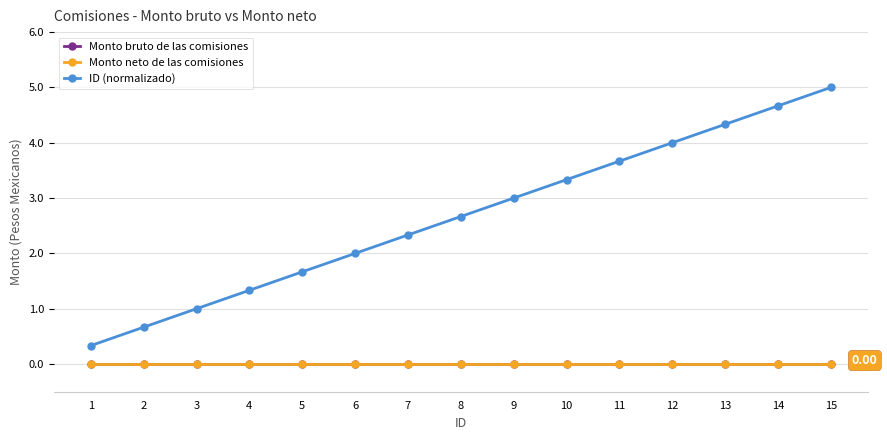

True or false: Monto neto de las comisiones has more than 2 points higher than both neighbors.

False